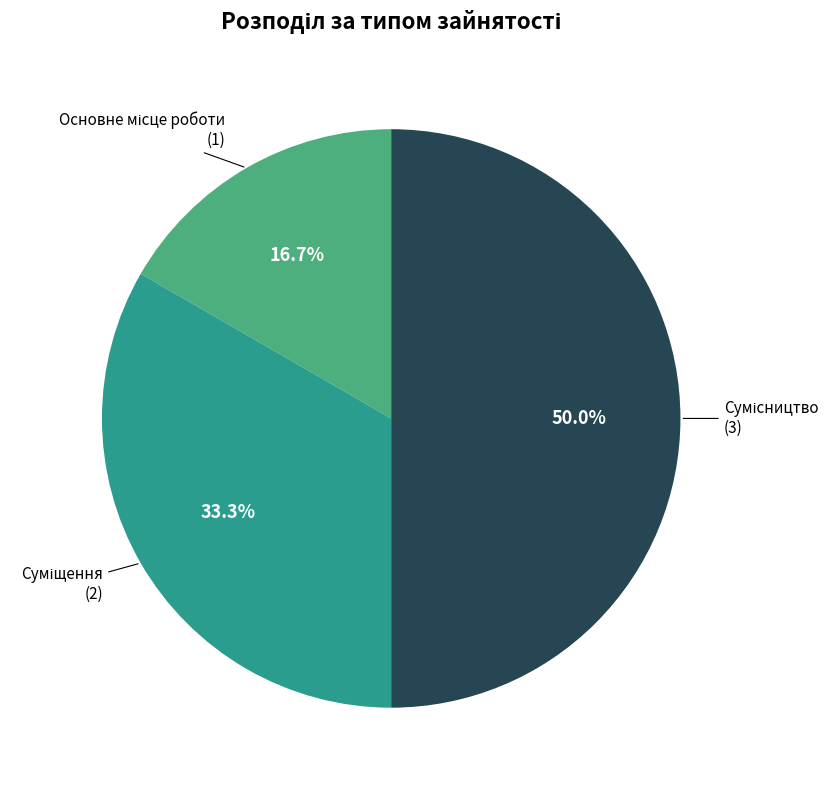

Rank the categories by value from highest to lowest.

Сумісництво, Суміщення, Основне місце роботи